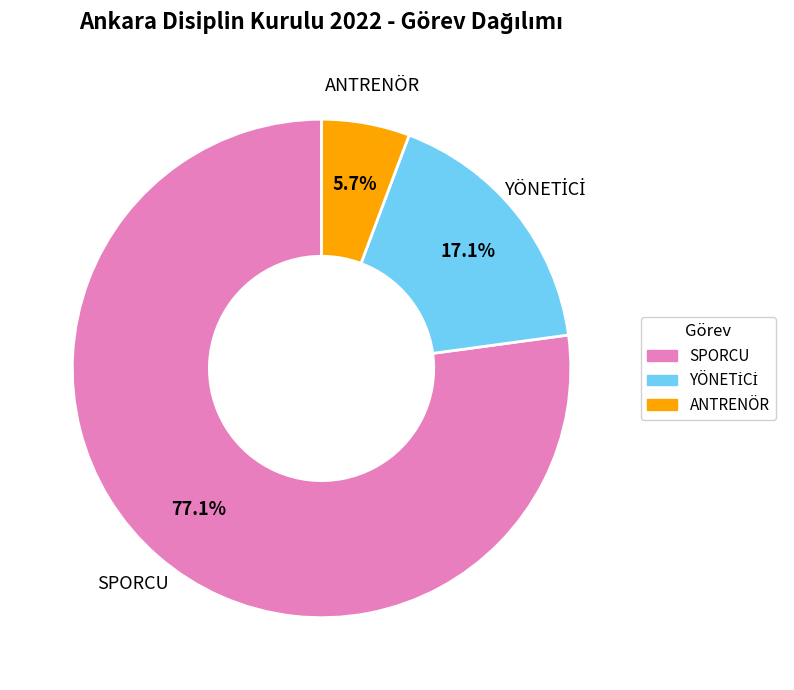

The SPORCU slice represents 77% of the pie. True or false?

True